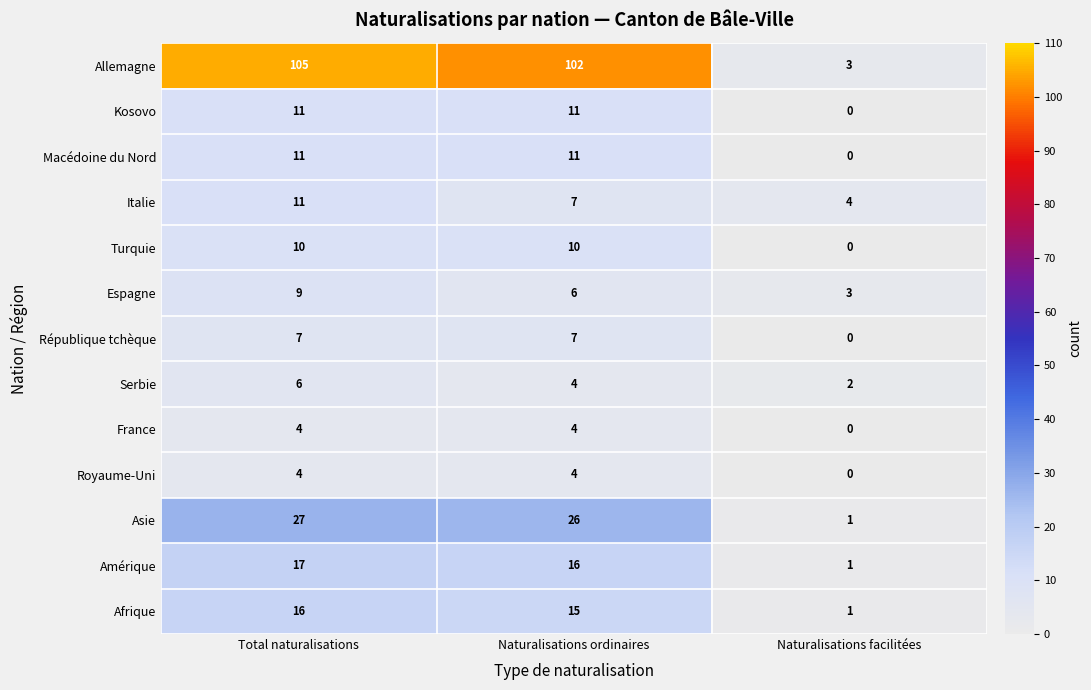

Count the number of categories in the chart.

3